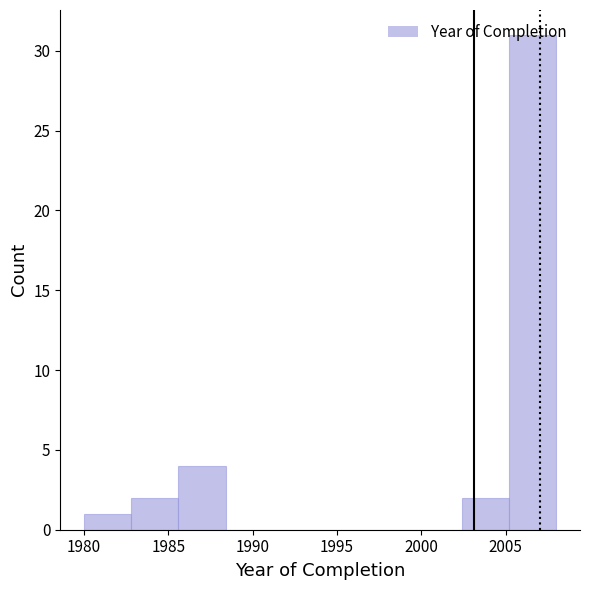

What is the height of the bar covering 2005.2 to 2008.0 on the x-axis? Neither the bar edges nor the heights are printed on the chart, so give them approximately, as read against the axes.

31